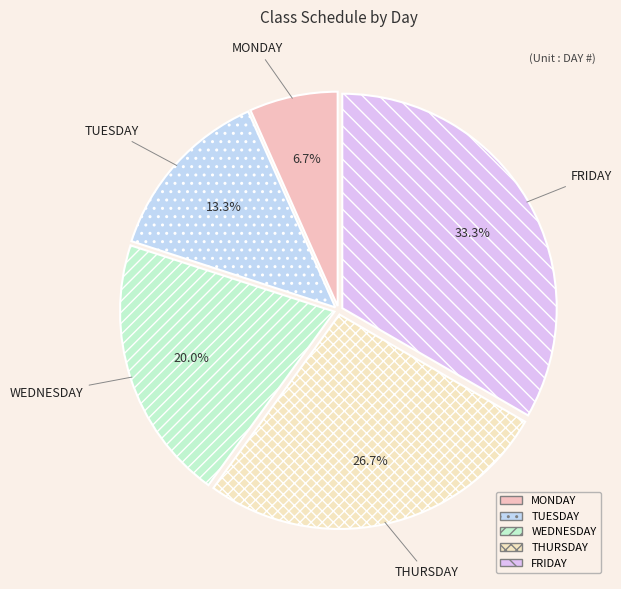

Is MONDAY the majority of the pie?

No